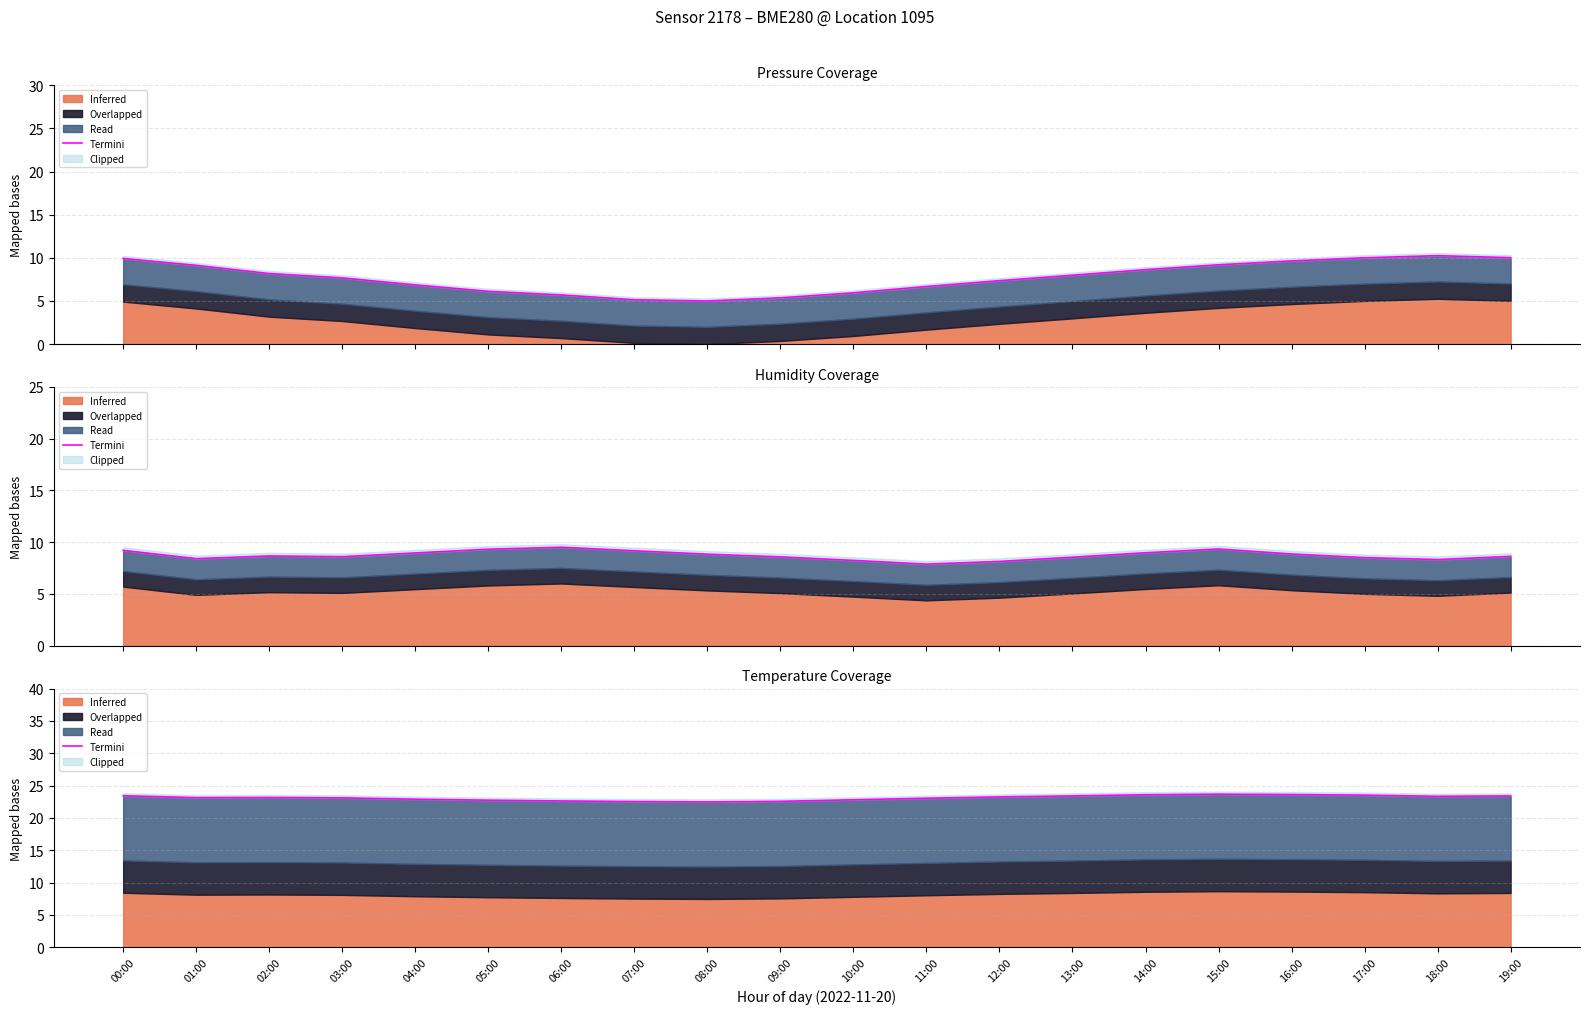

Reading left to right, extract all data points from this chart.

23.4	23.1	23.2	23.1	22.9	22.7	22.6	22.5	22.5	22.6	22.8	23.0	23.2	23.4	23.6	23.7	23.6	23.5	23.3	23.4